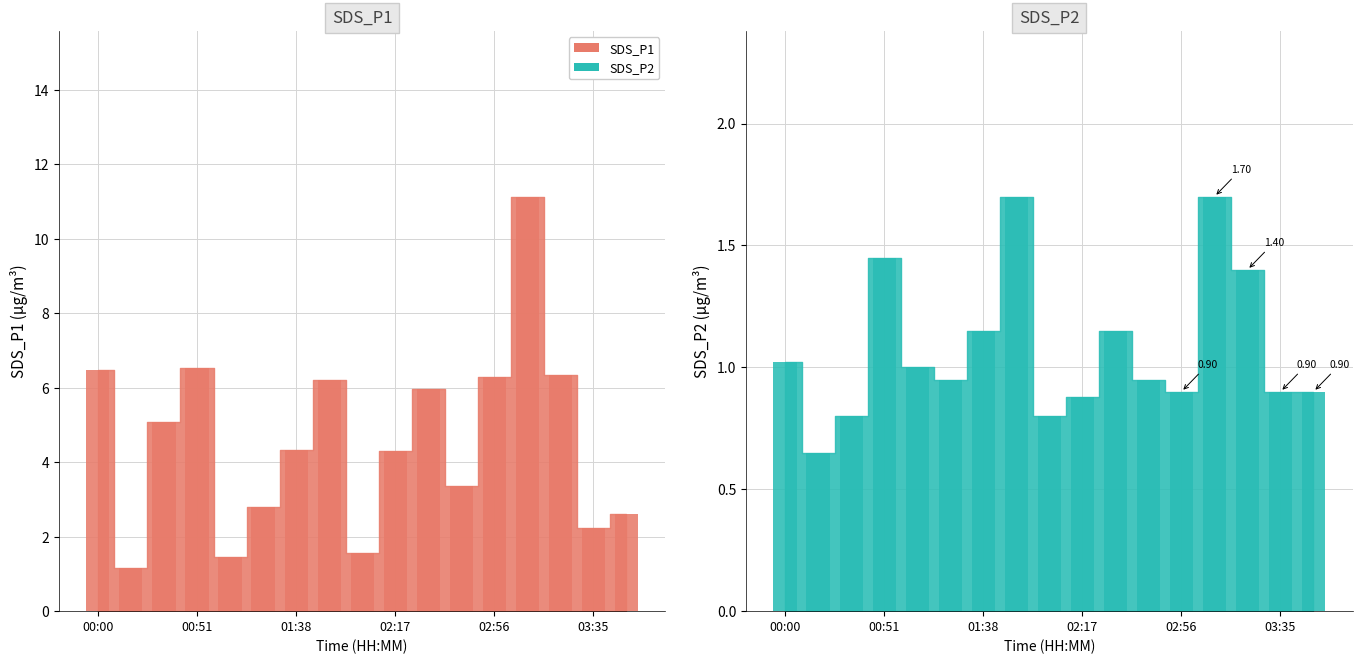

What is the total value across all series at 01:25?

3.8